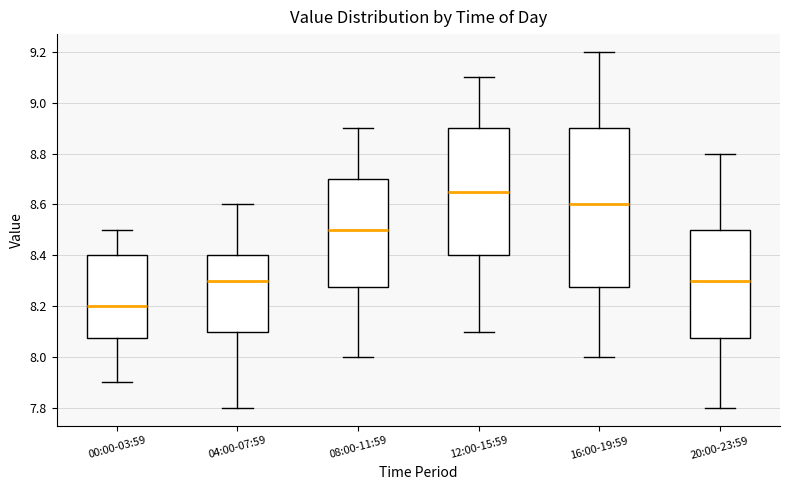

Reading left to right, read every box against the y-axis: the position of its median line, the range the box covers, and the ends of its whiskers. The values are not printed on the chart, so give them approximately, as read against the axis.

00:00-03:59: median 8.20, box 8.08 to 8.40, whiskers 7.90 to 8.50
04:00-07:59: median 8.30, box 8.10 to 8.40, whiskers 7.80 to 8.60
08:00-11:59: median 8.50, box 8.28 to 8.70, whiskers 8.00 to 8.90
12:00-15:59: median 8.66, box 8.40 to 8.90, whiskers 8.10 to 9.10
16:00-19:59: median 8.60, box 8.28 to 8.90, whiskers 8.00 to 9.20
20:00-23:59: median 8.30, box 8.08 to 8.50, whiskers 7.80 to 8.80